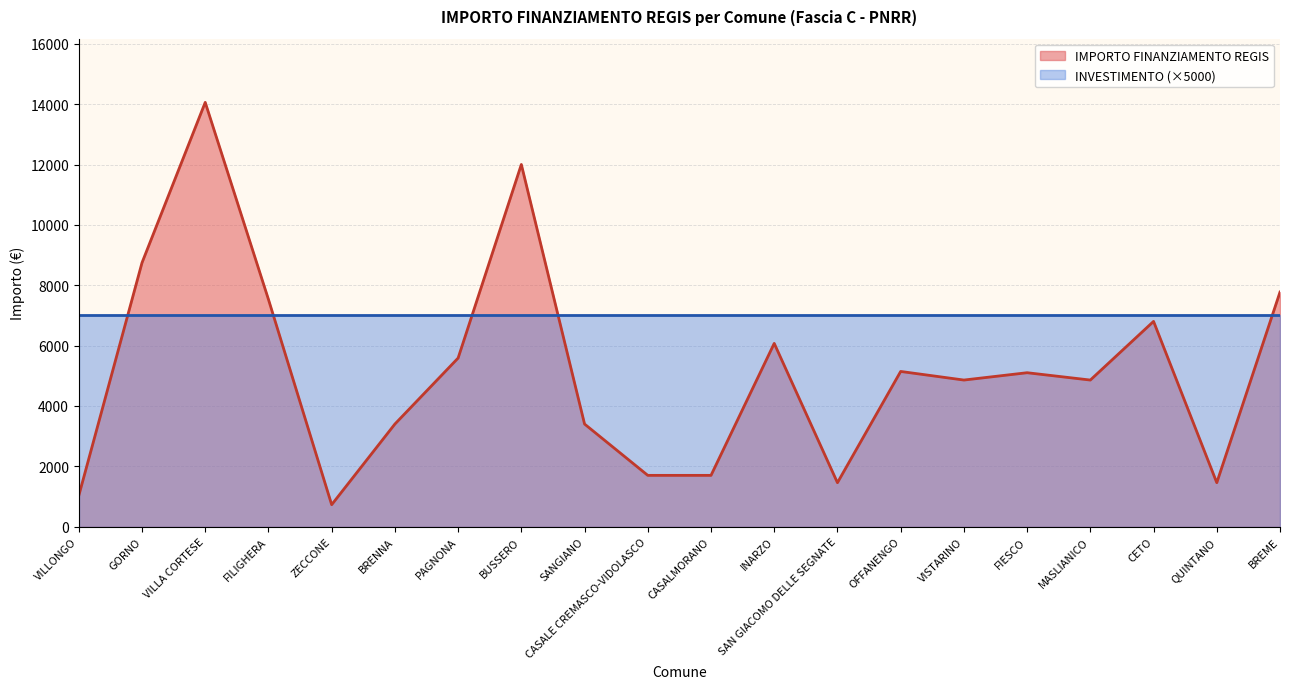

What is the minimum value shown in the chart?

729